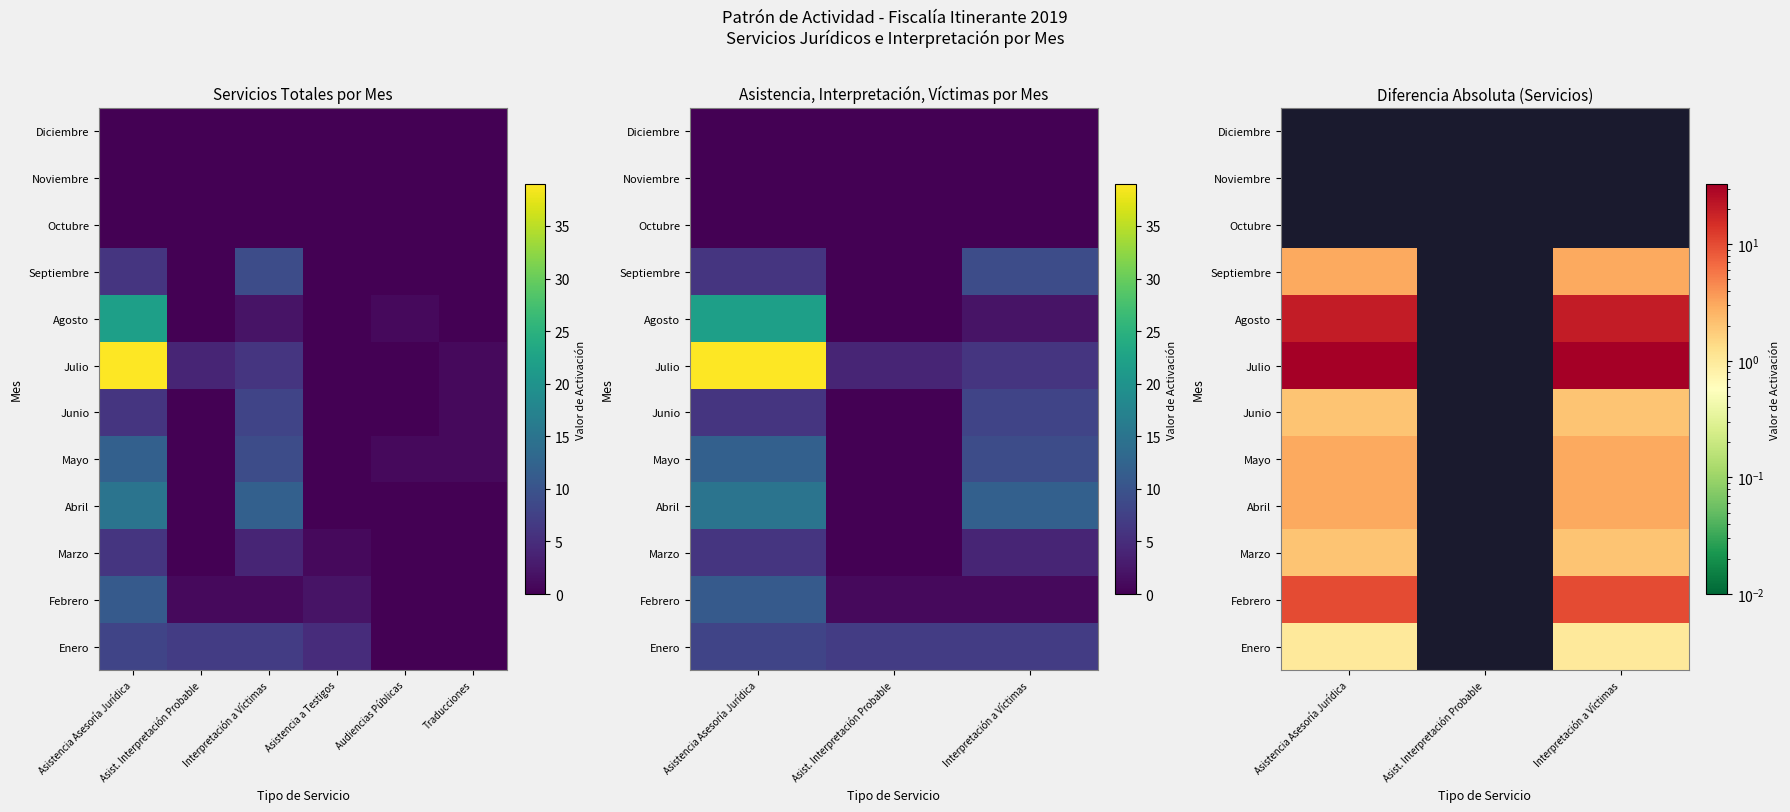

What is the difference between the highest and lowest values at Asistencia Asesoría Jurídica?

33